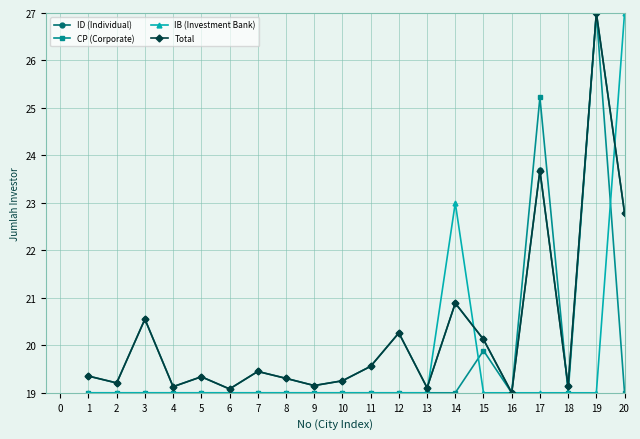

What is the sum of all Total values?

405.4